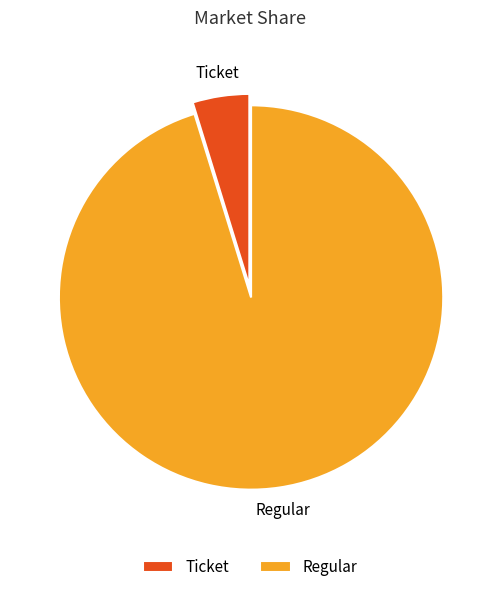

The Regular slice represents 95% of the pie. True or false?

True